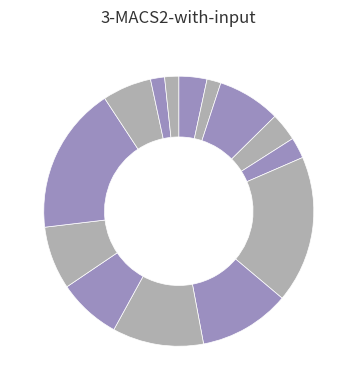

How many segments does this pie chart have?

14